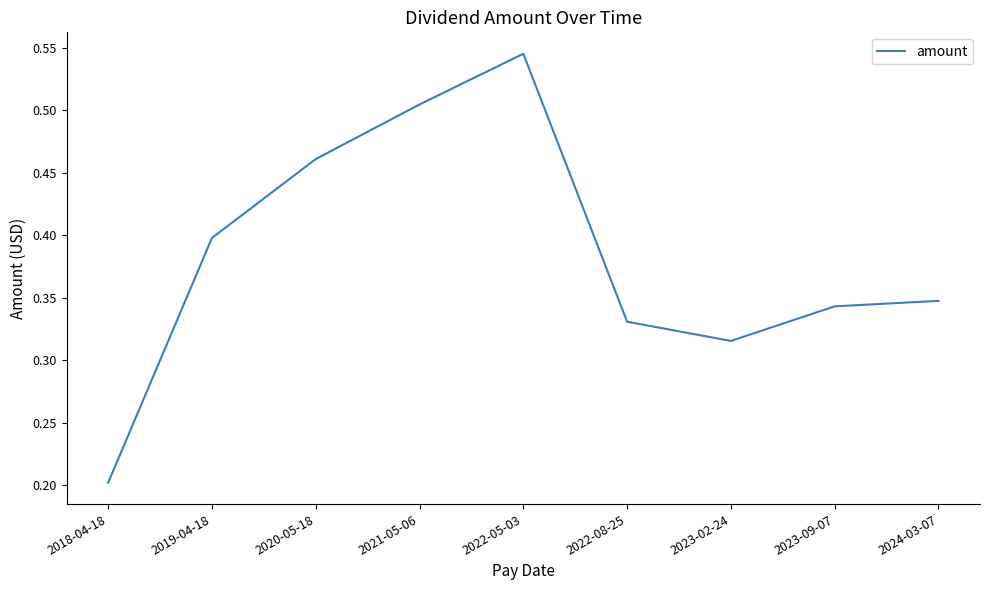

At which category does the chart reach its peak across all series?

2022-05-03